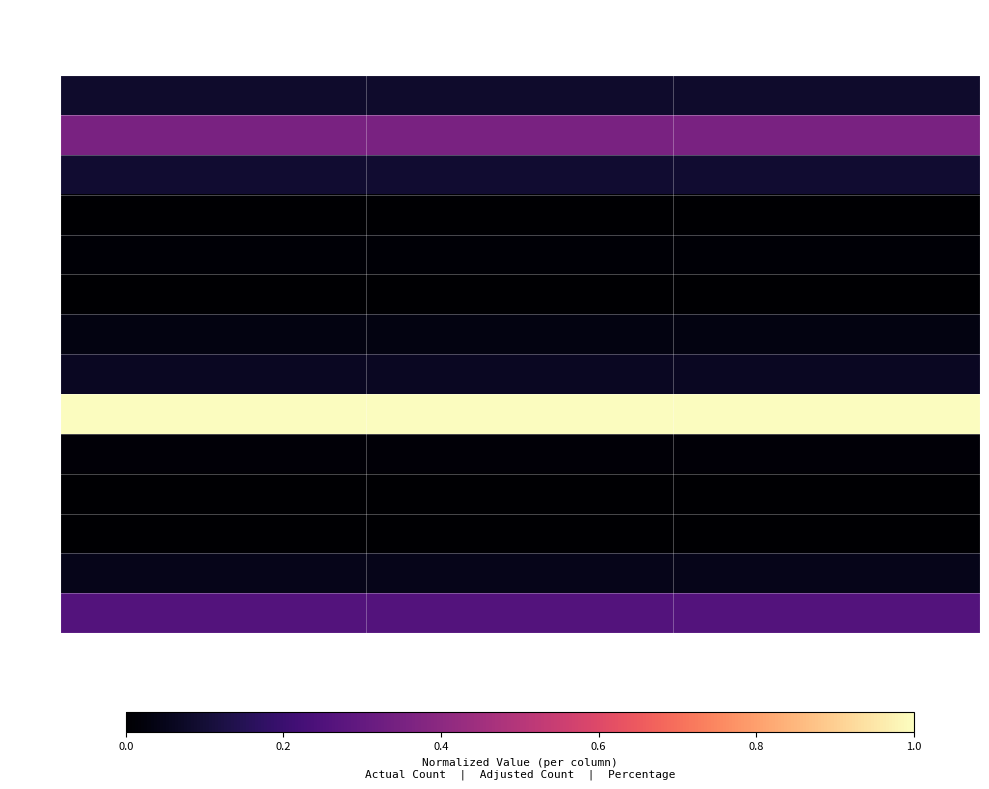

Which series has the largest range (max minus min)?

BCElg